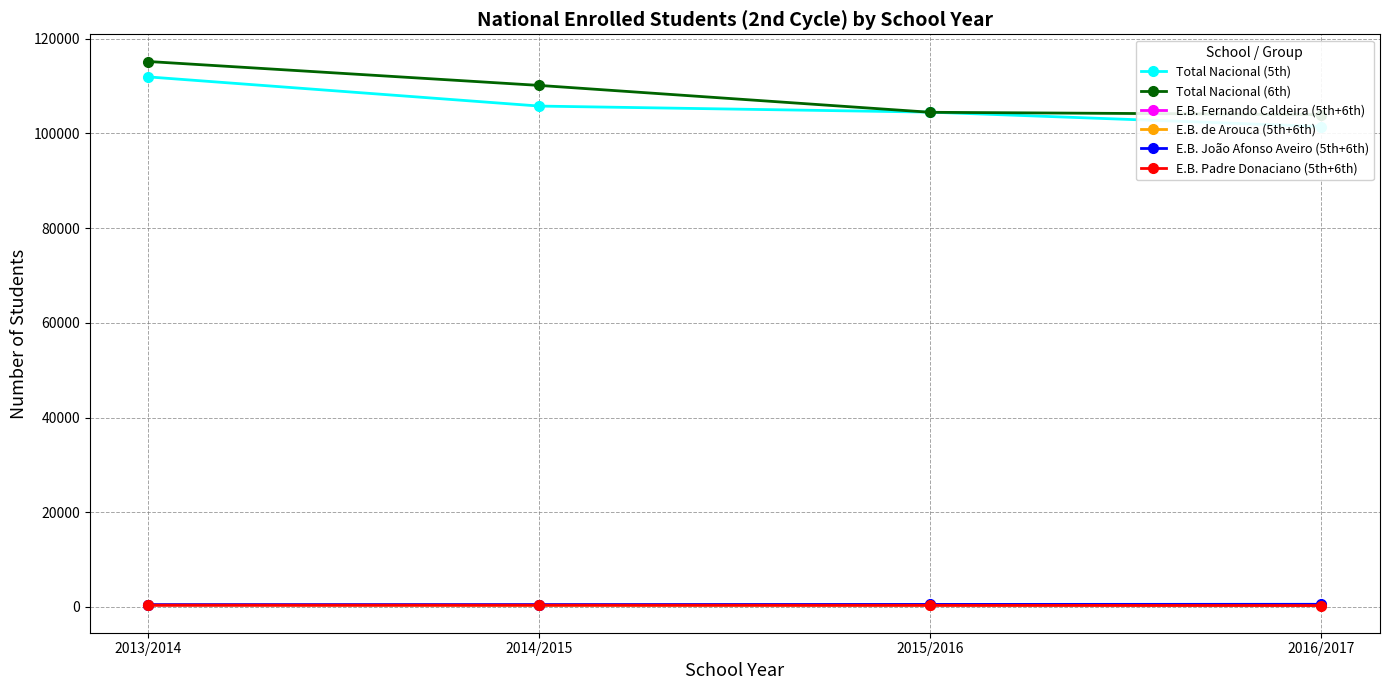

What is the sum of all E.B. de Arouca (5th+6th) values?

1334